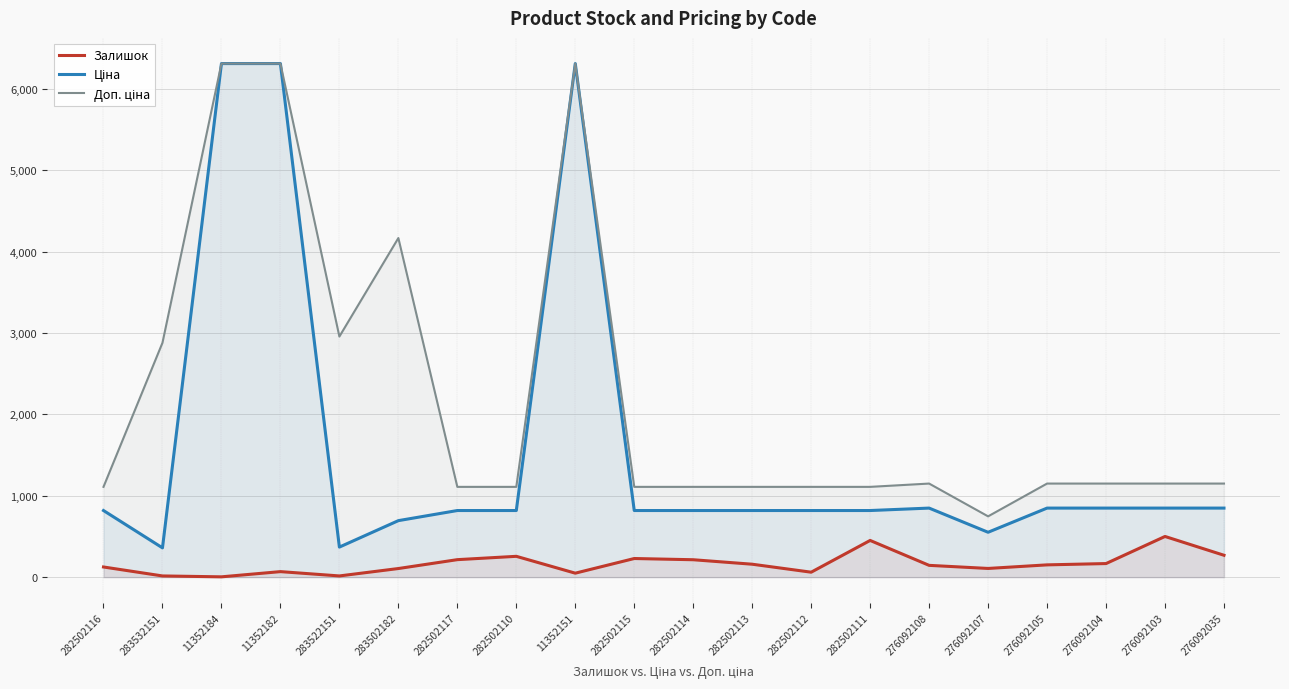

At which category does Доп. ціна reach its first local valley?

283522151